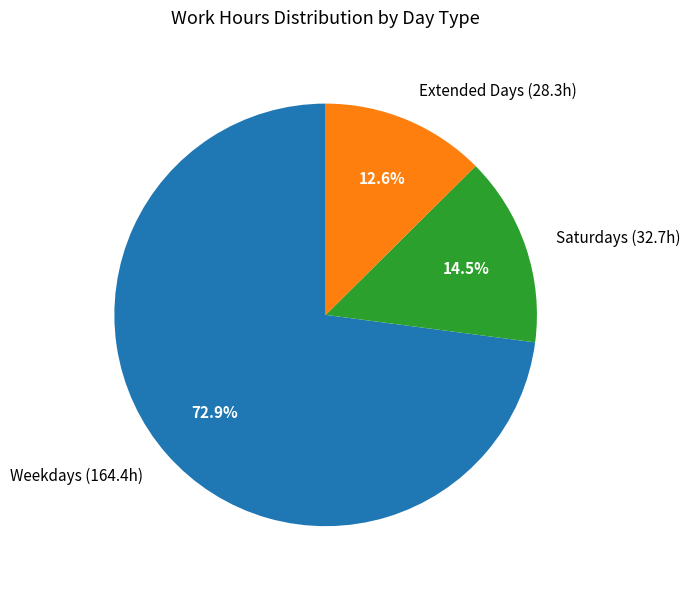

How many slices are in this pie chart?

3